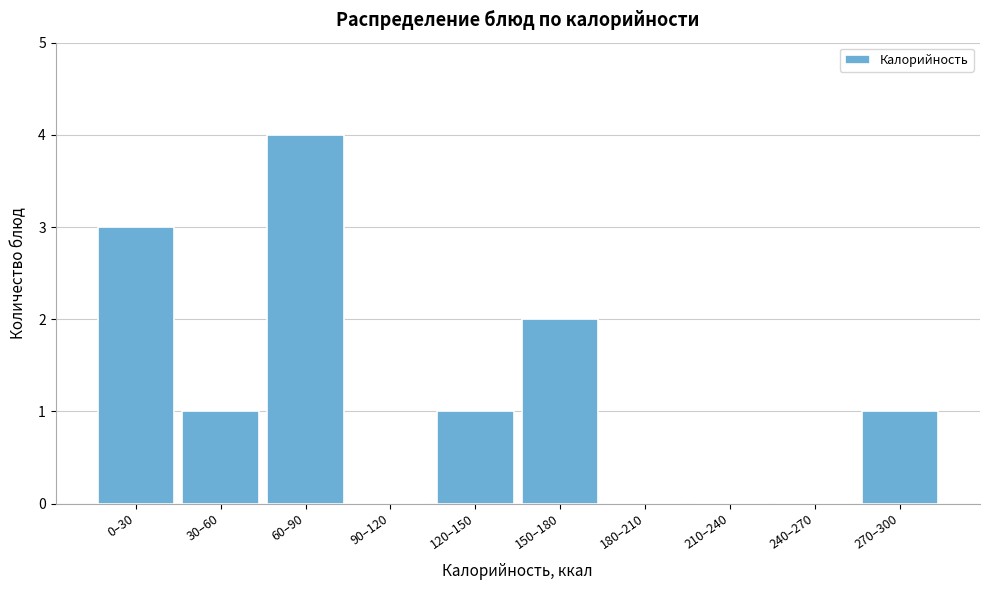

Reading left to right, list all the values displayed in this chart.

0–30=3	30–60=1	60–90=4	90–120=0	120–150=1	150–180=2	180–210=0	210–240=0	240–270=0	270–300=1